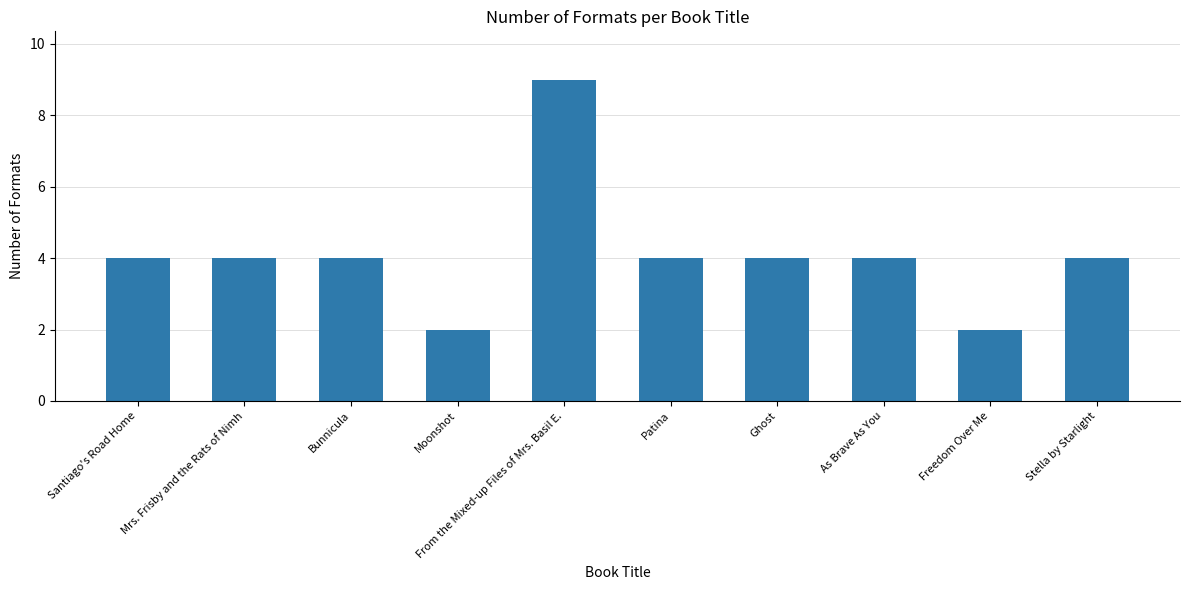

What is the ratio of the value at As Brave As You to the value at Patina?

1.0